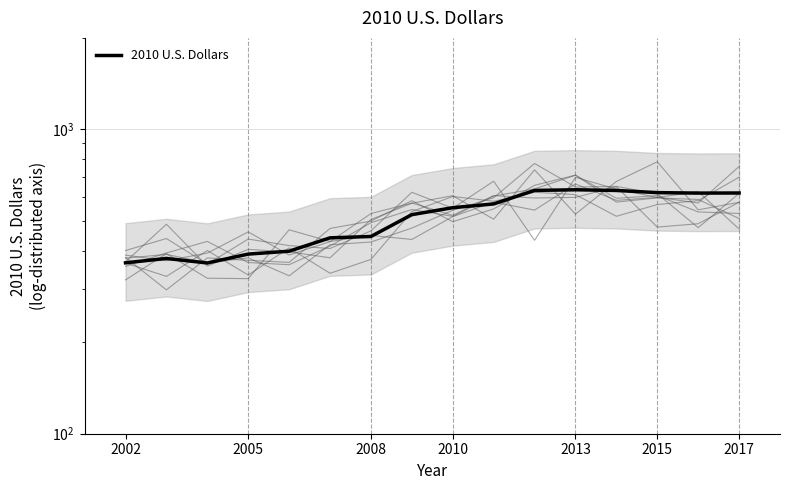

How many values are below 553?

8